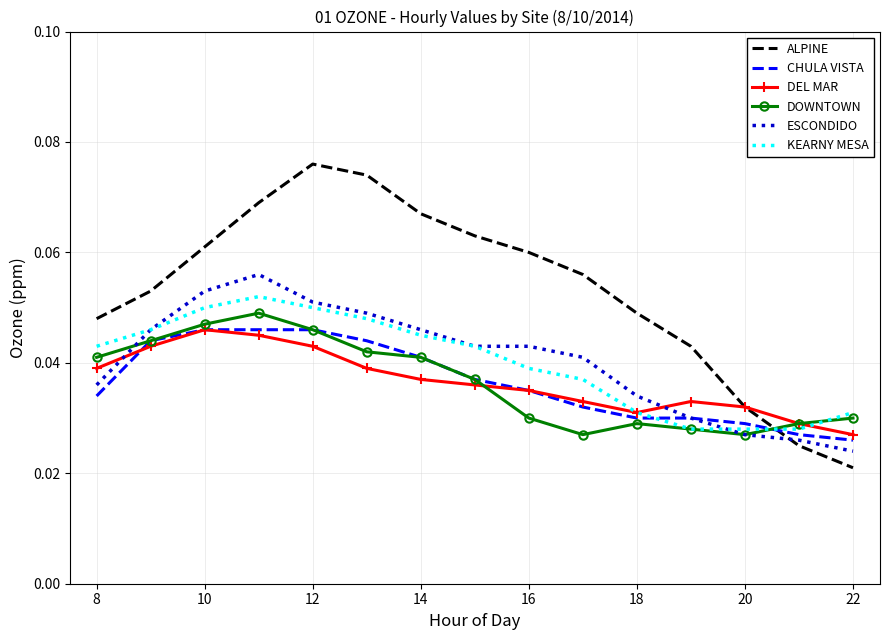

Which series has the largest range (max minus min)?

ALPINE